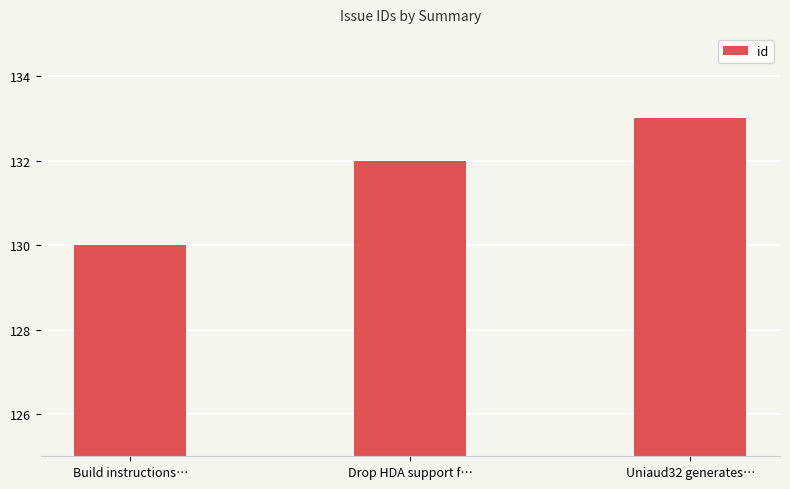

Reading right to left, list all the values displayed in this chart.

Uniaud32 generates…=133	Drop HDA support f…=132	Build instructions…=130